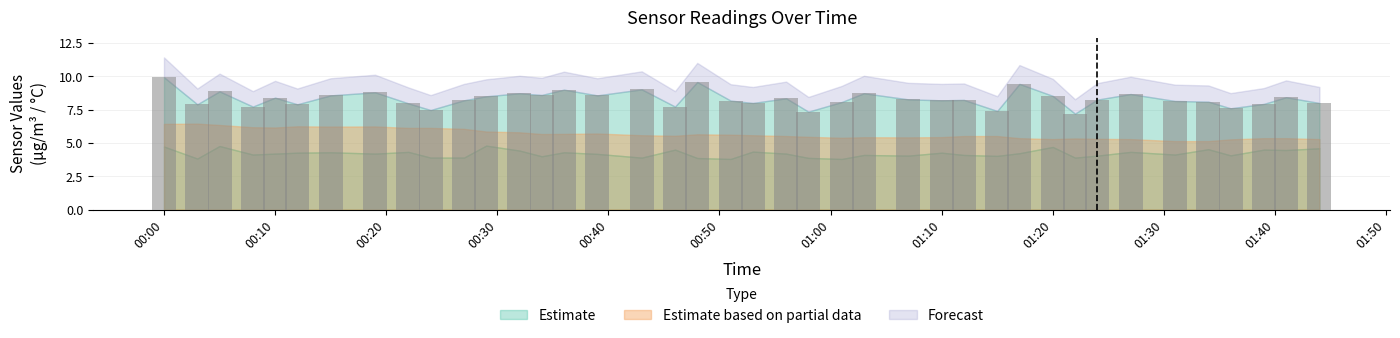

The value of SDS_P1 at 2024/05/04 01:36 is 7.6. True or false?

True